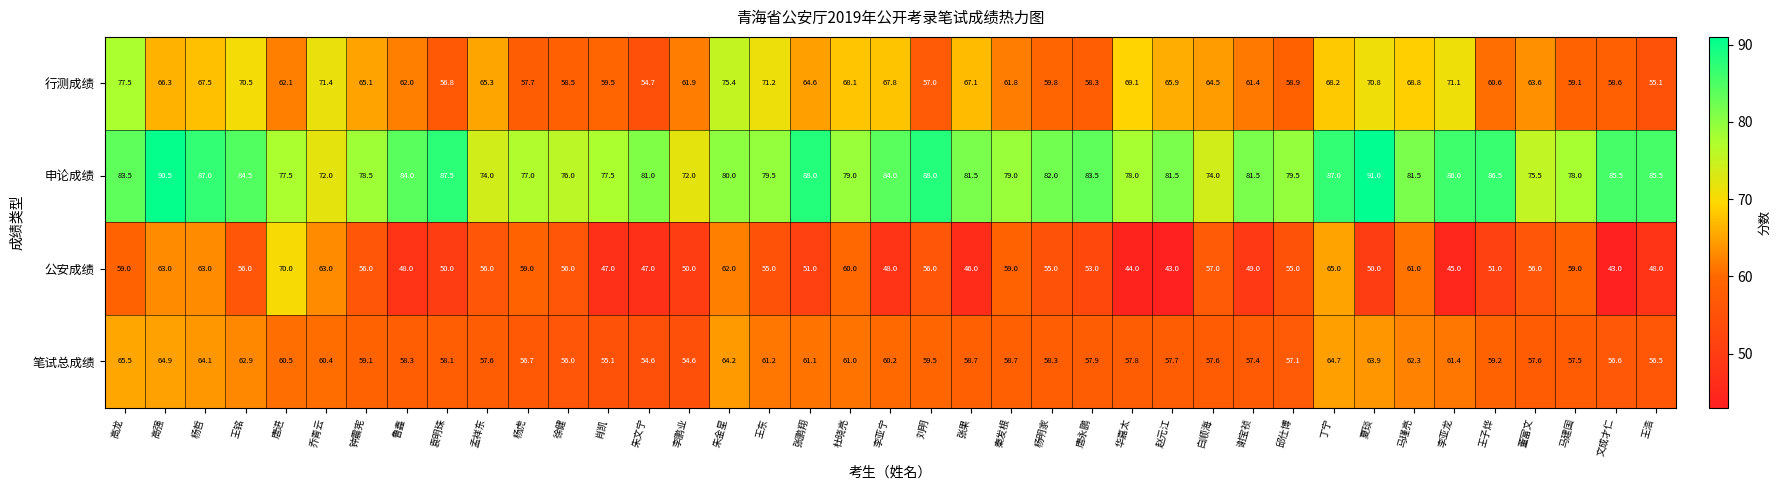

Rank the series at 高龙 from highest to lowest value.

申论成绩, 行测成绩, 笔试总成绩, 公安成绩